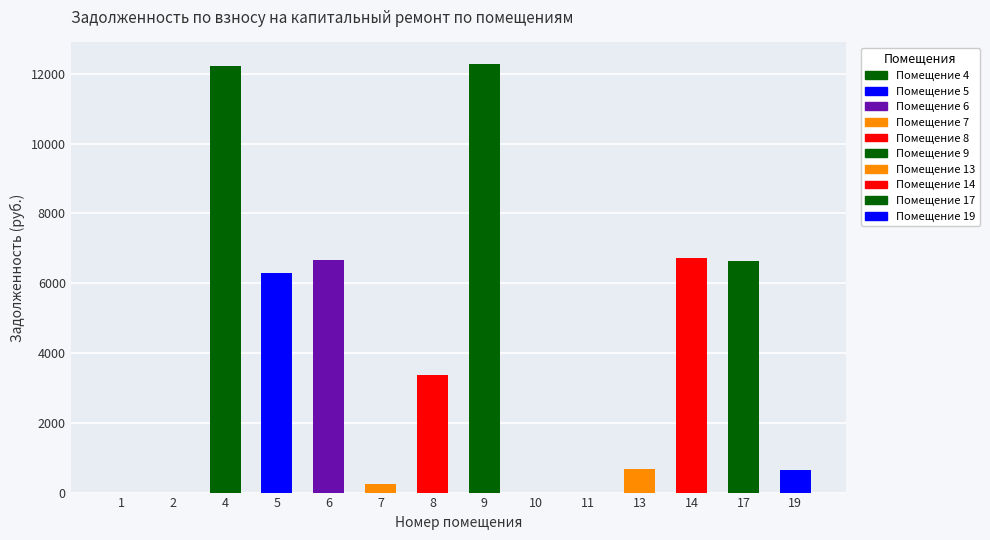

What is the change in value from 1 to 5?

+6301.2